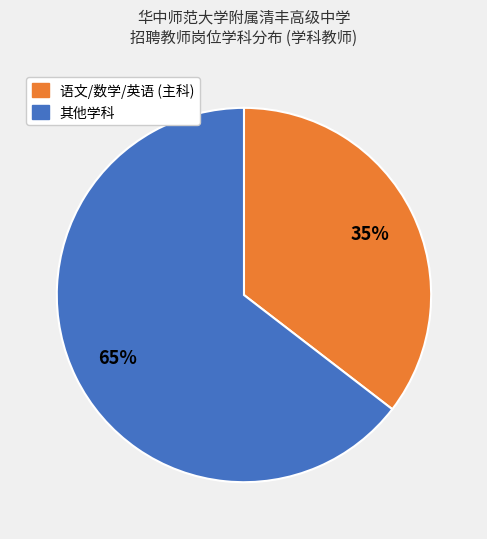

Is there a majority slice in this chart?

Yes